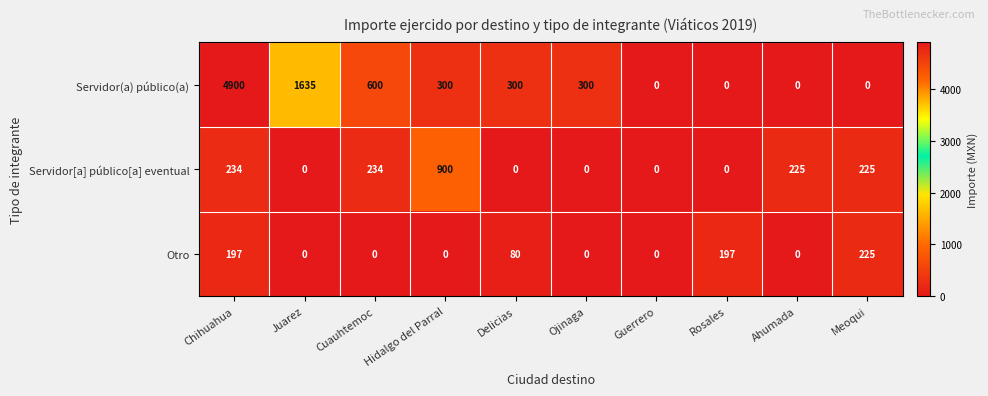

What is the total value across all series at Rosales?

197